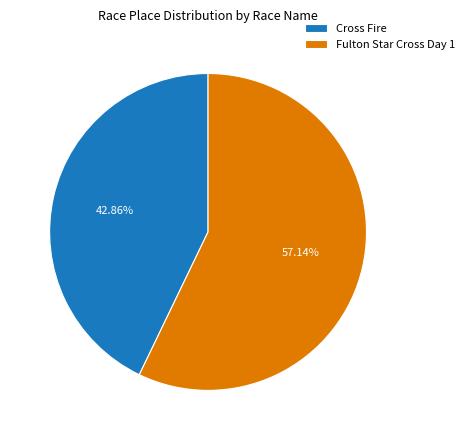

How many segments does this pie chart have?

2